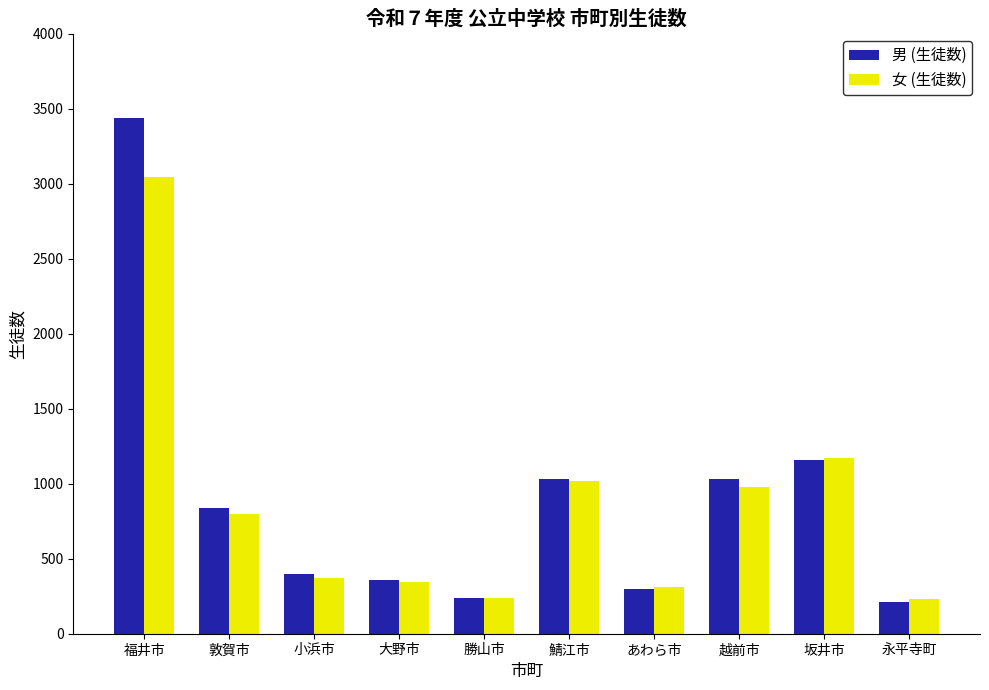

Rank the series at 敦賀市 from lowest to highest value.

女 (生徒数), 男 (生徒数)